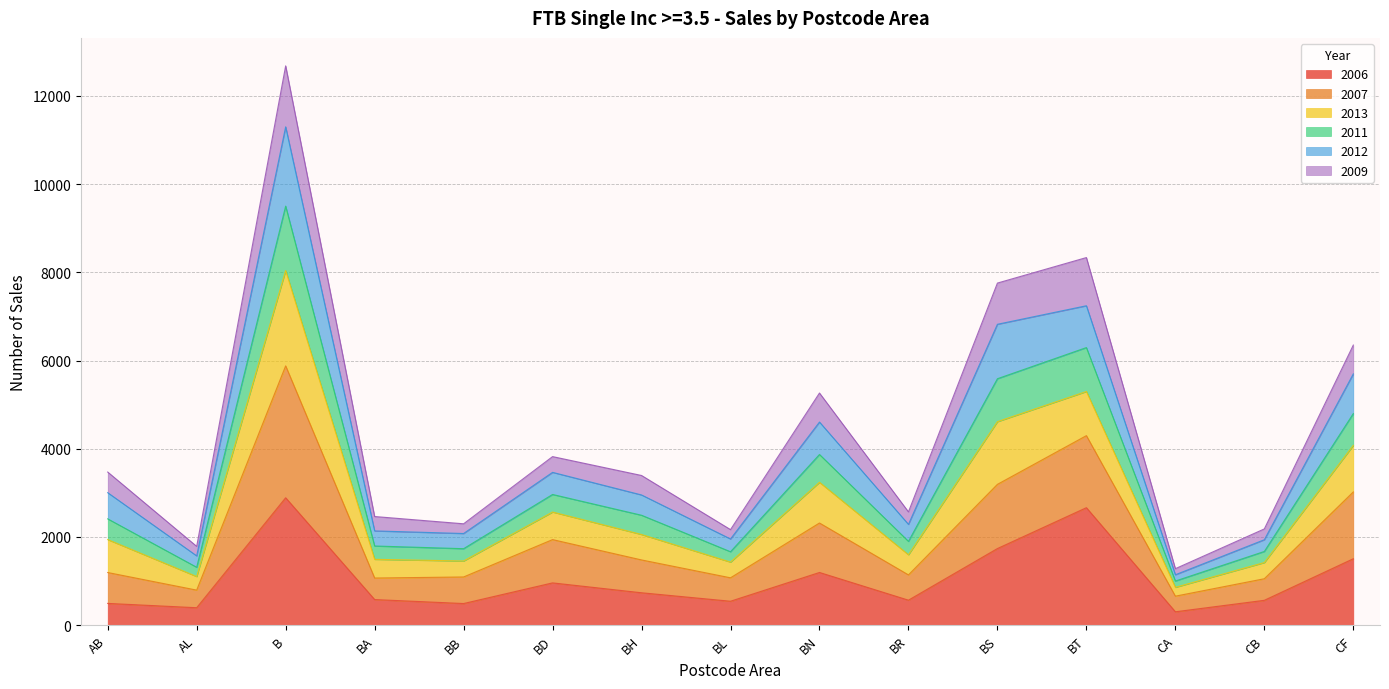

At which label does 2007 first exceed 1942?

B